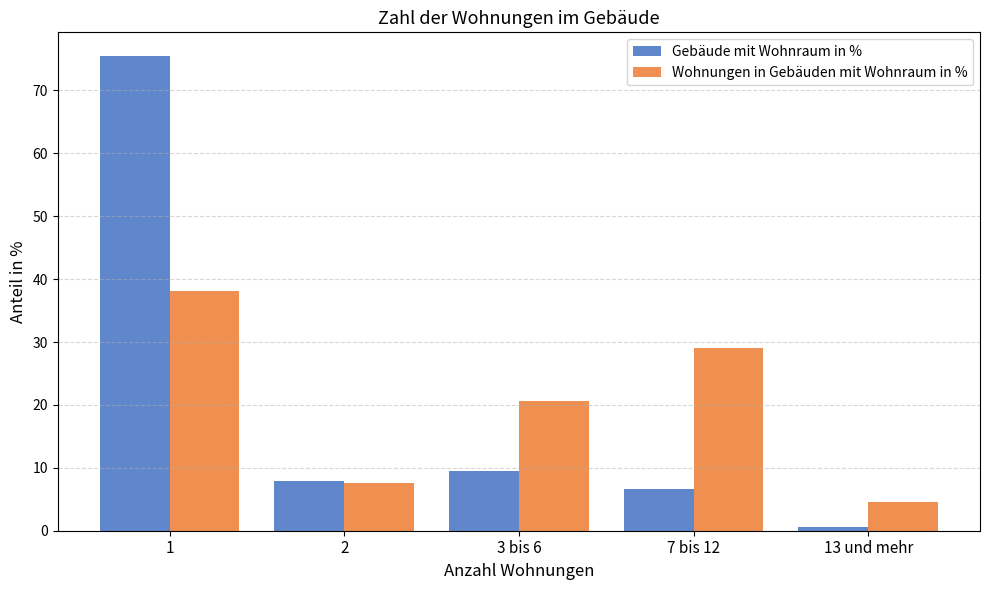

List the series in order of their peak value, highest first.

Gebäude mit Wohnraum in %, Wohnungen in Gebäuden mit Wohnraum in %